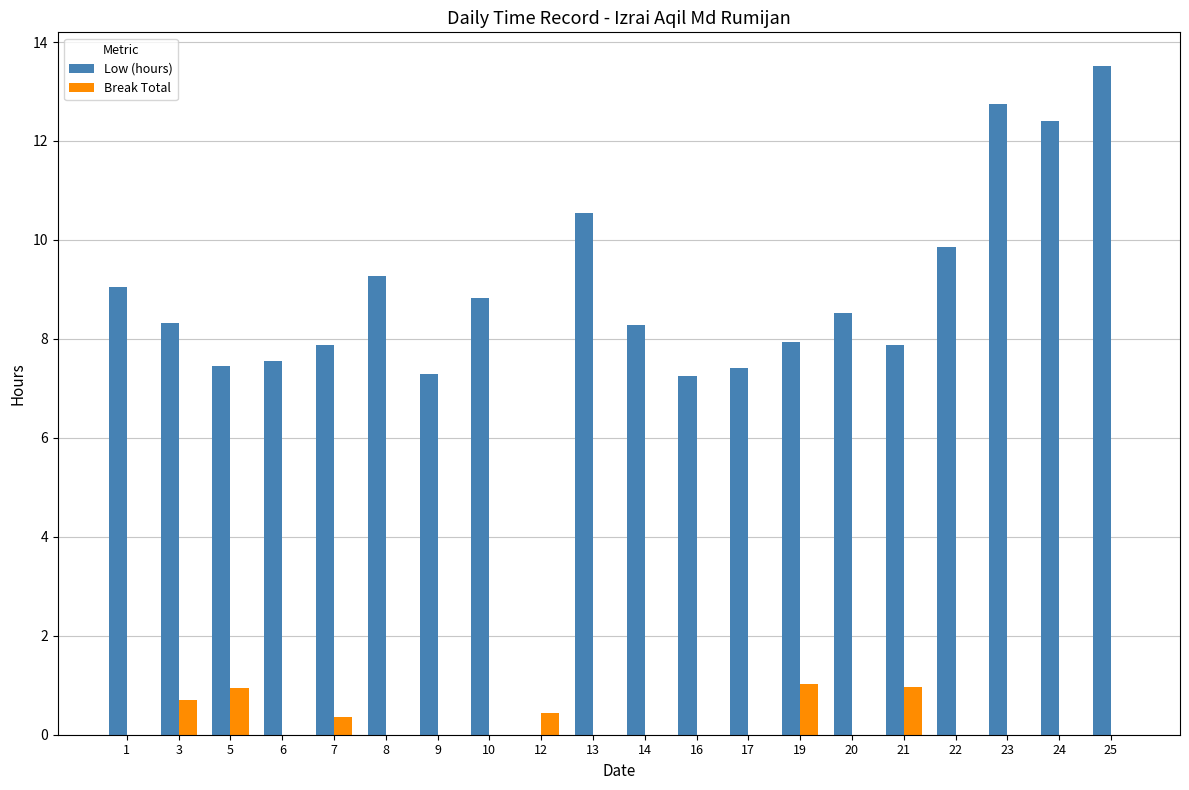

Between 3 and 6, which series saw the biggest shift?

Low (hours)